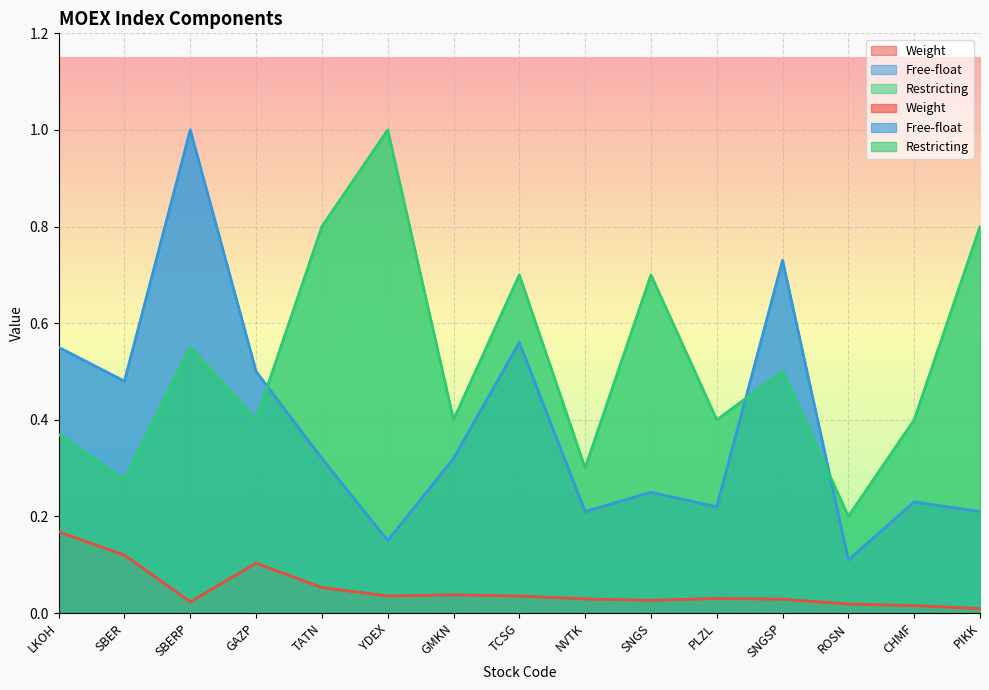

True or false: Free-float has a value of 0.2 at NVTK.

True